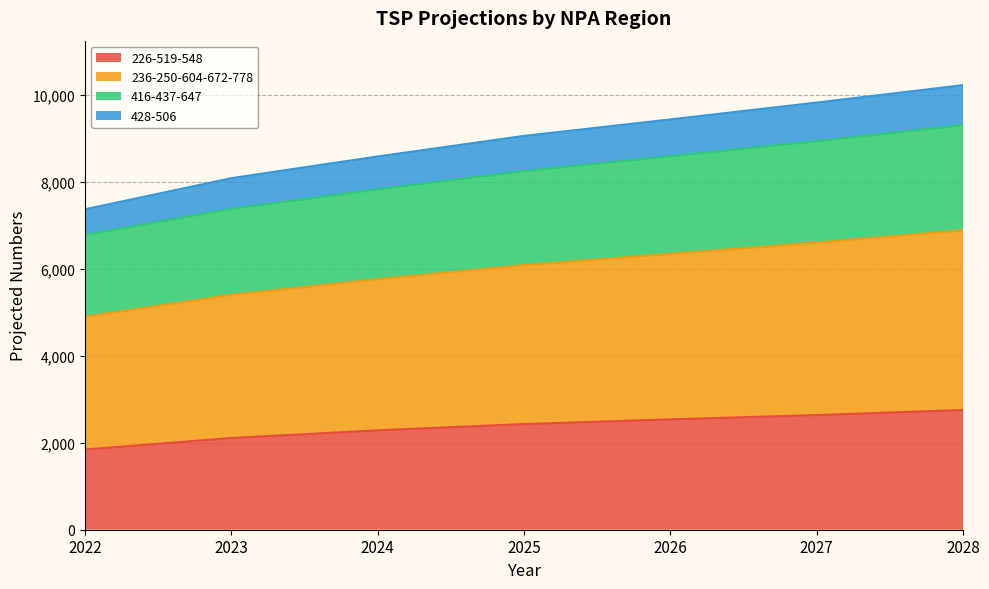

What is the minimum value for 226-519-548?

1845